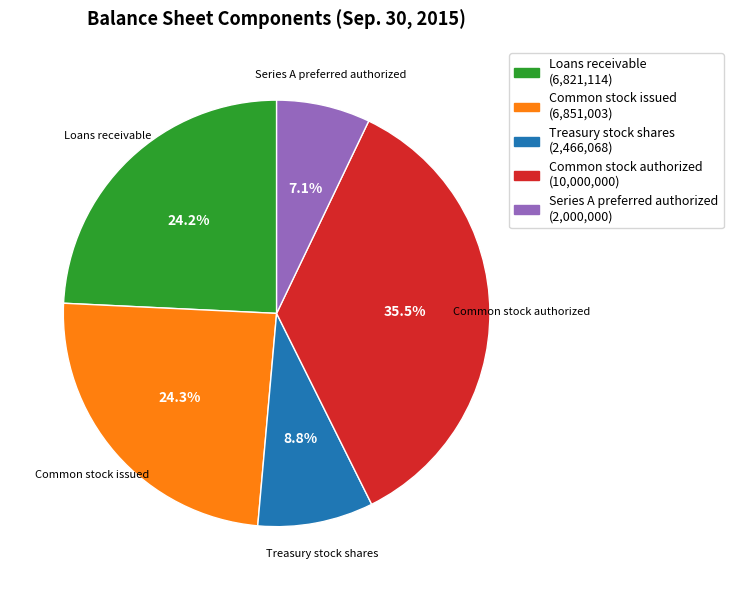

True or false: Common stock issued accounts for 15% of the total.

False